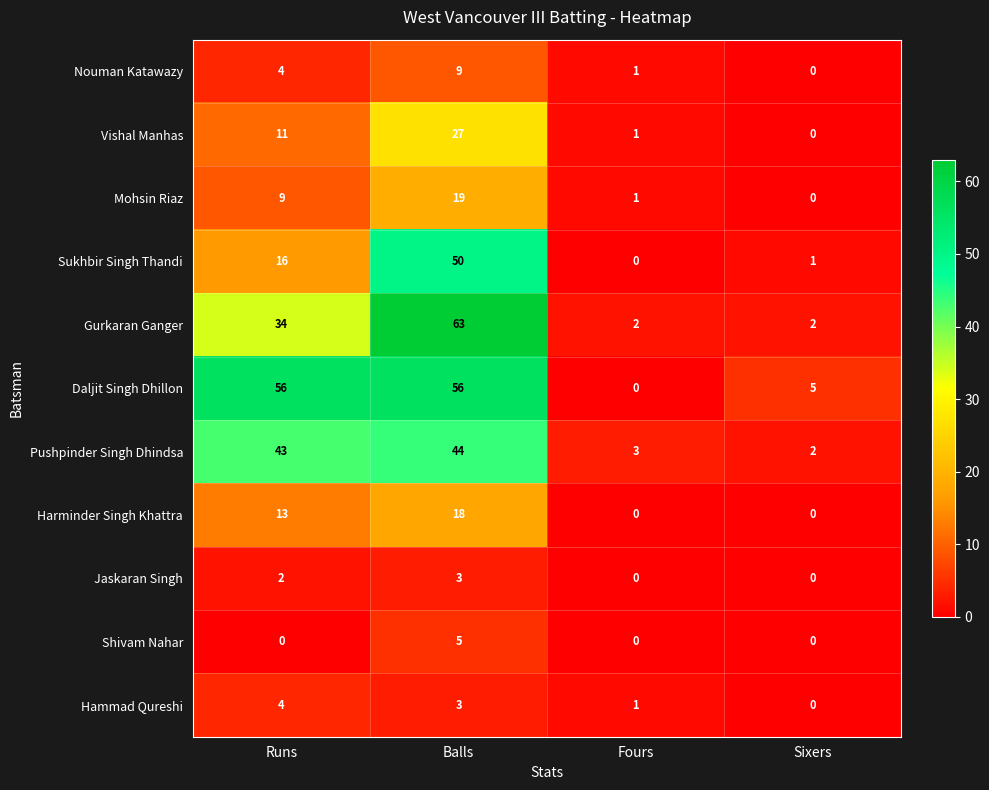

Is it true that Nouman Katawazy equals 9 at Balls?

True